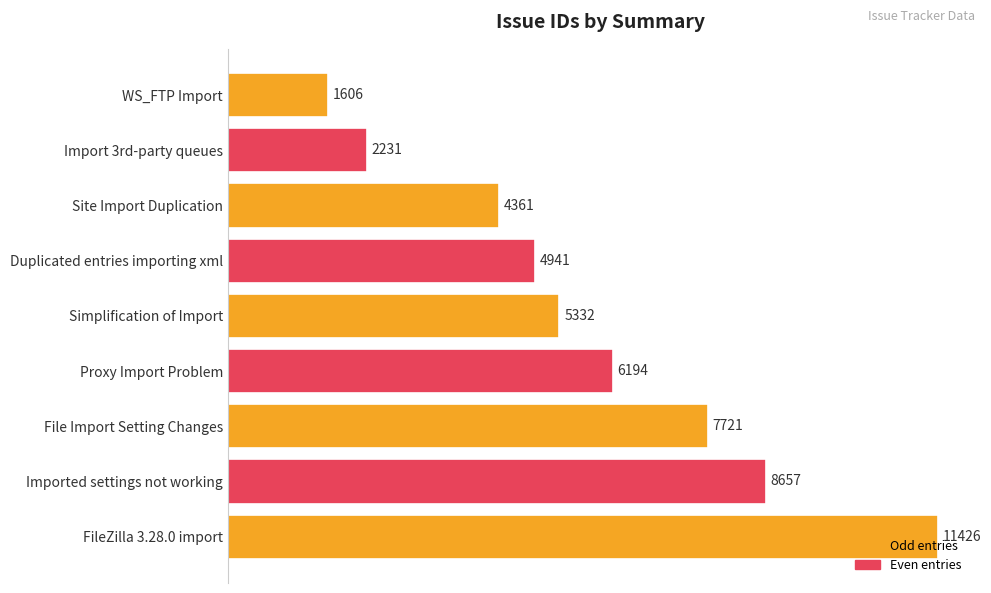

At which label is the value closest to 6516?

Proxy Import Problem